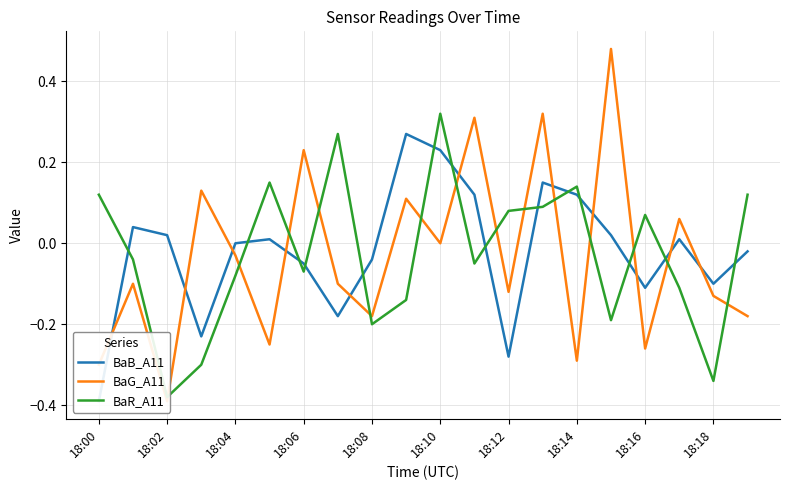

What is the value of the BaR_A11 point at the 9th from the left?

-0.2